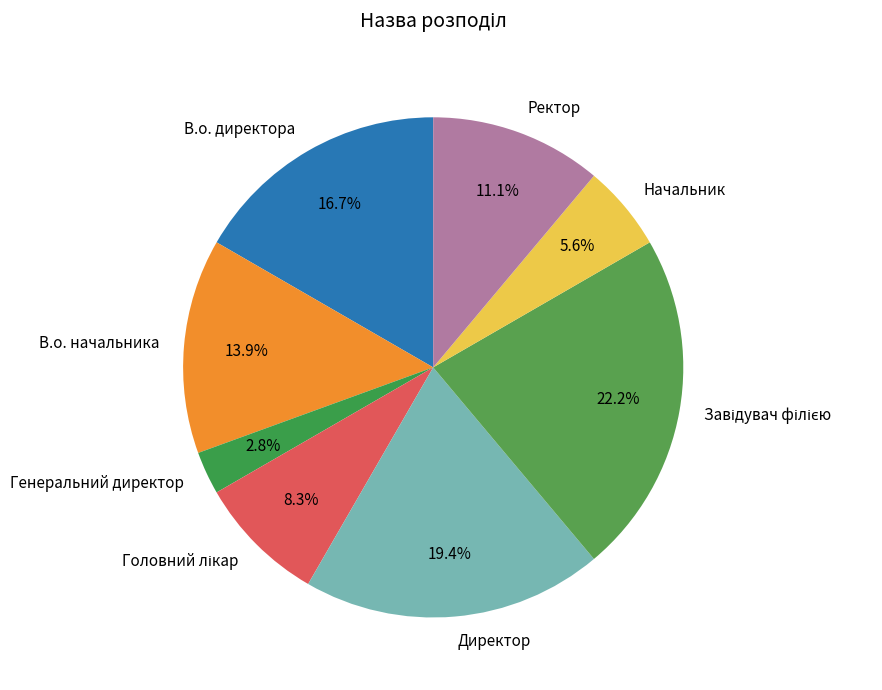

Which has a higher value, В.о. директора or В.о. начальника?

В.о. директора